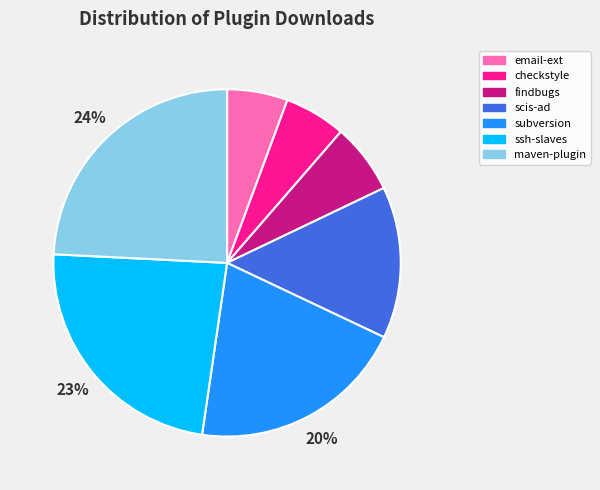

To the nearest percent, what is the average slice percentage?

14%